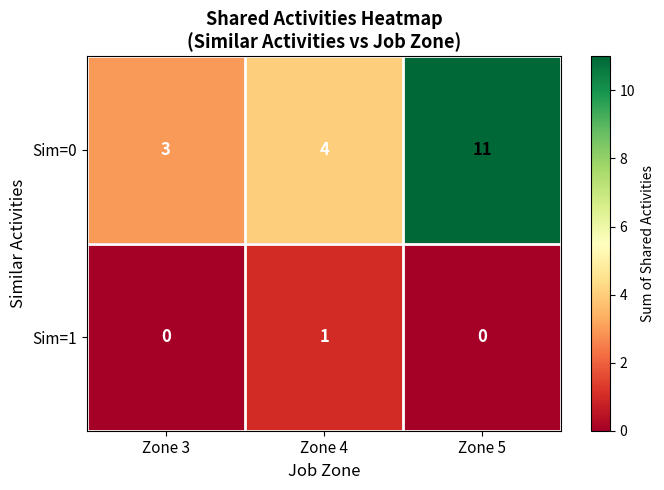

True or false: Sim=0 has a value of 3 at Zone 3.

True